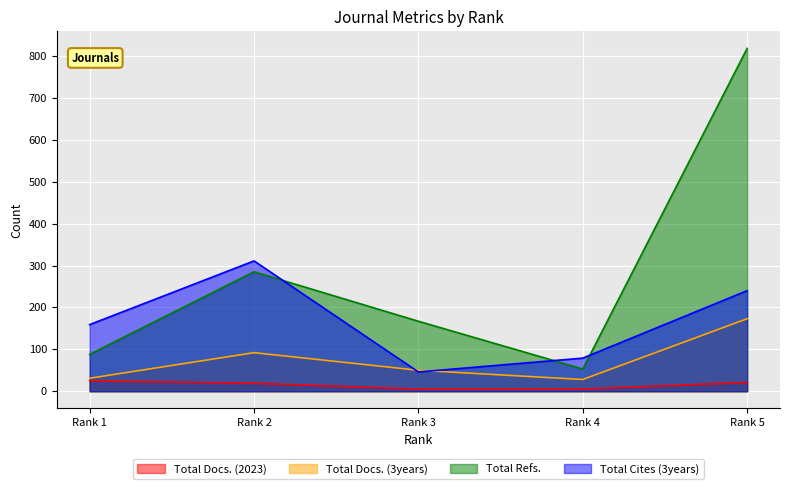

True or false: Total Cites (3years) and Total Docs. (2023) cross at least once.

False